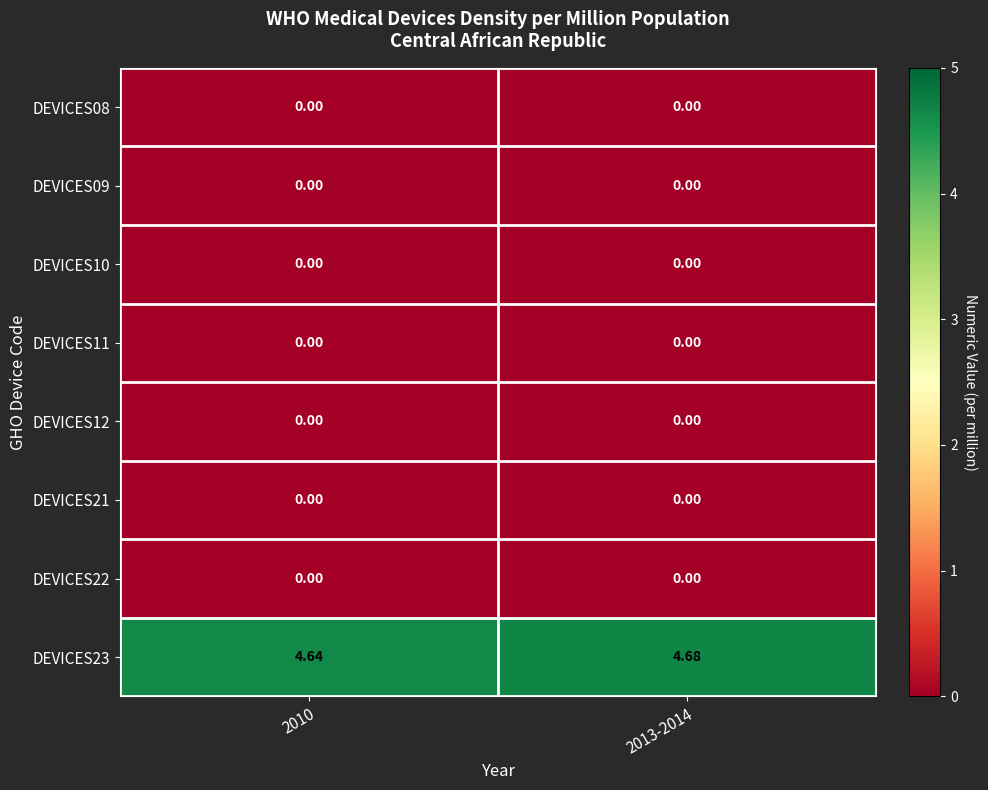

Reading left to right, list all the values displayed in this chart.

DEVICES08: 2010=0.0	2013-2014=0.0
DEVICES09: 2010=0.0	2013-2014=0.0
DEVICES10: 2010=0.0	2013-2014=0.0
DEVICES11: 2010=0.0	2013-2014=0.0
DEVICES12: 2010=0.0	2013-2014=0.0
DEVICES21: 2010=0.0	2013-2014=0.0
DEVICES22: 2010=0.0	2013-2014=0.0
DEVICES23: 2010=4.6	2013-2014=4.7